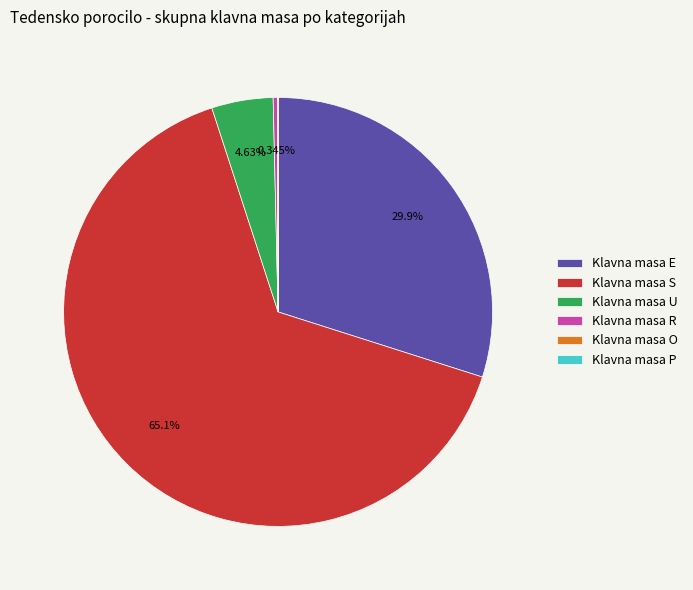

What is the majority slice?

Klavna masa S